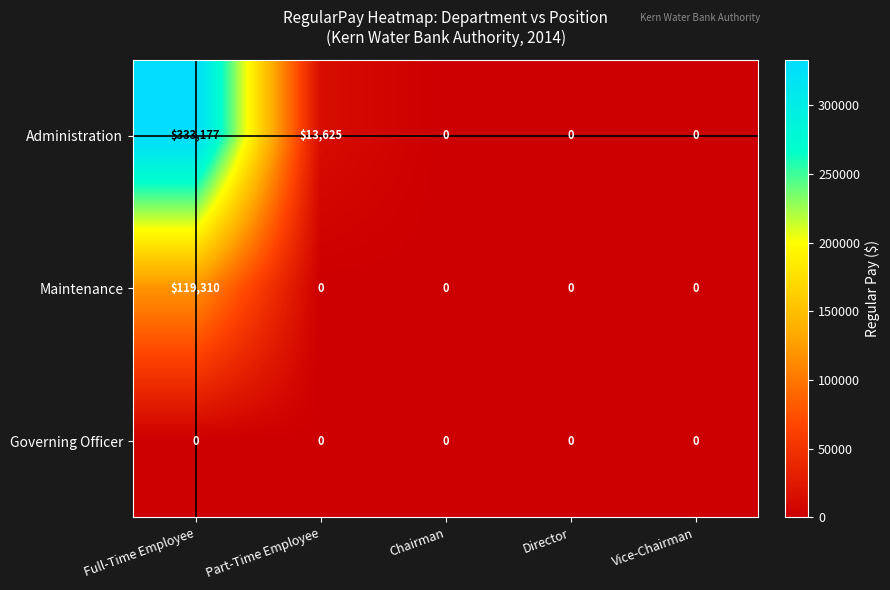

Which series has the largest total across all categories?

Administration